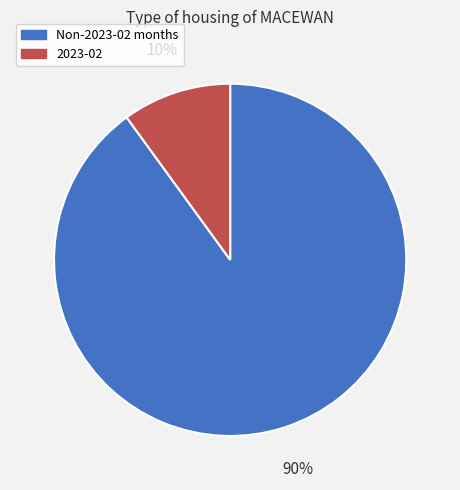

How many segments does this pie chart have?

2